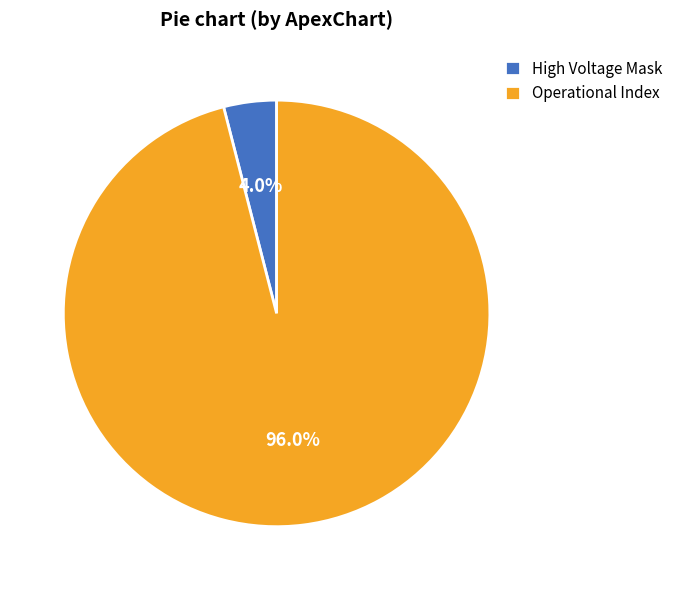

What is the largest slice in the pie chart?

Operational Index